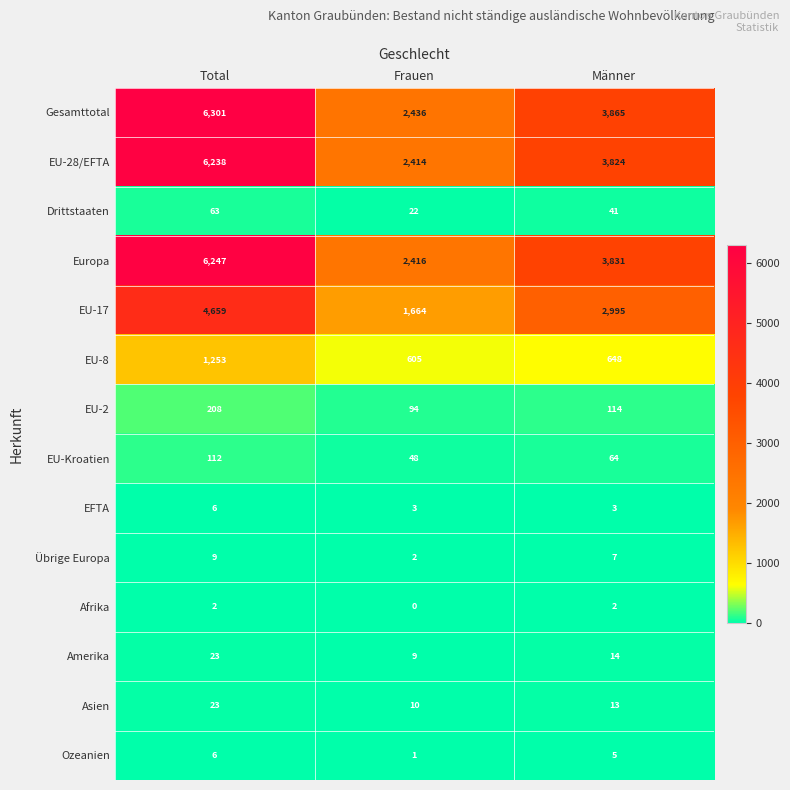

At how many categories does at least one series exceed 4483?

1